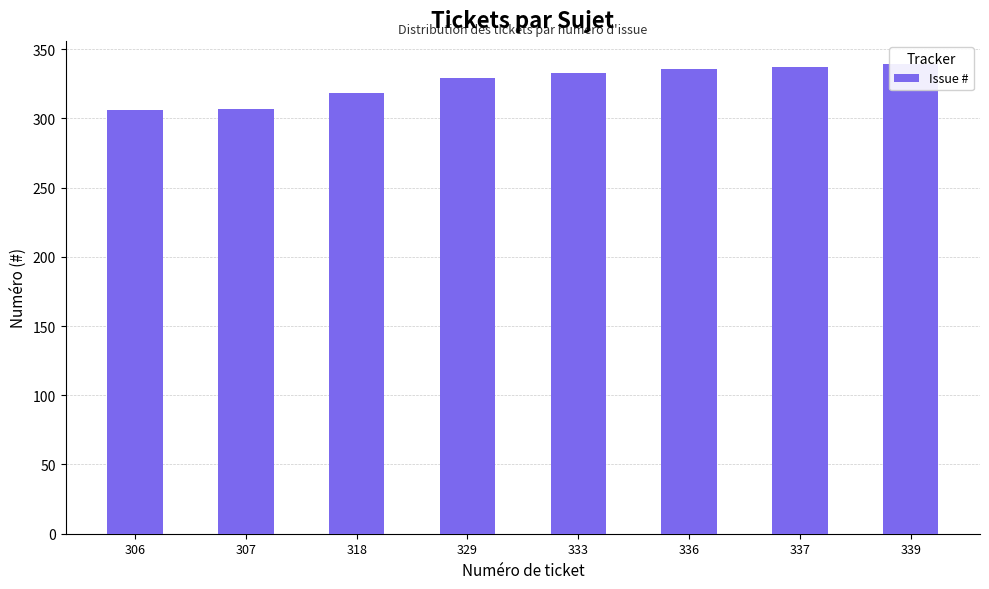

What is the sum of the values at 329 and 336?

665